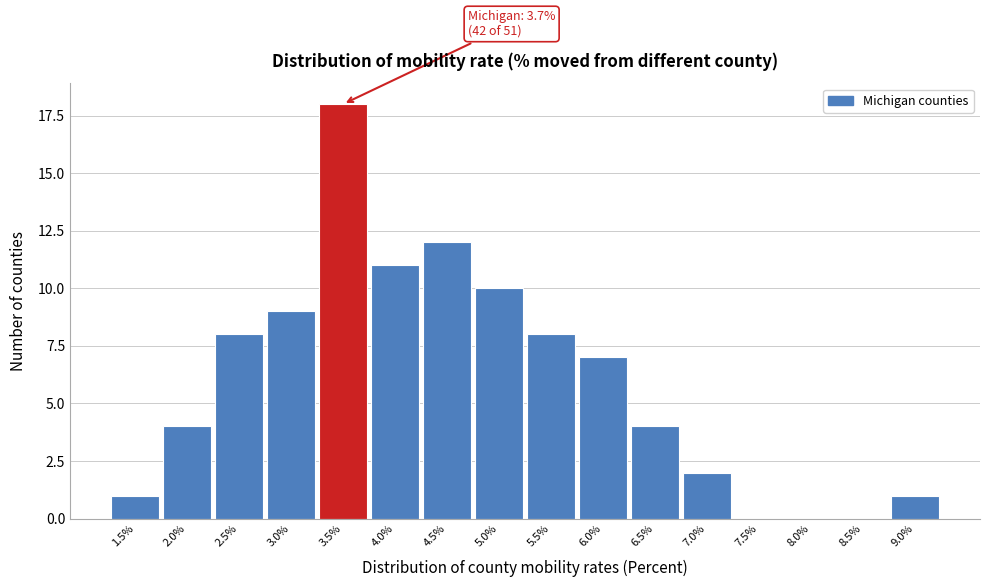

Reading left to right, transcribe all the data shown in this chart.

1.5%=1	2.0%=4	2.5%=8	3.0%=9	3.5%=18	4.0%=11	4.5%=12	5.0%=10	5.5%=8	6.0%=7	6.5%=4	7.0%=2	7.5%=0	8.0%=0	8.5%=0	9.0%=1